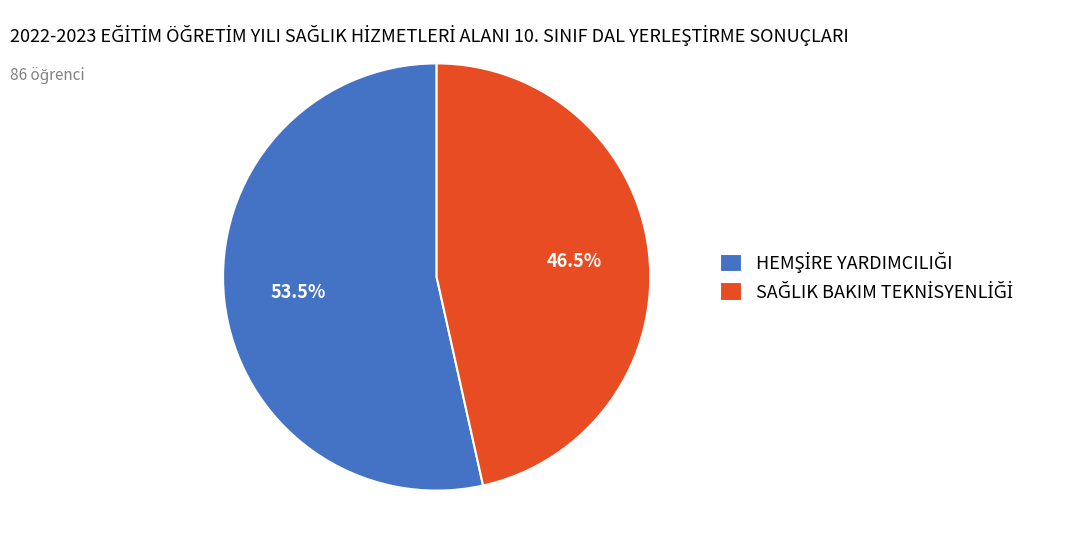

Approximately how many times larger is the value at SAĞLIK BAKIM TEKNİSYENLİĞİ compared to HEMŞİRE YARDIMCILIĞI?

0.9